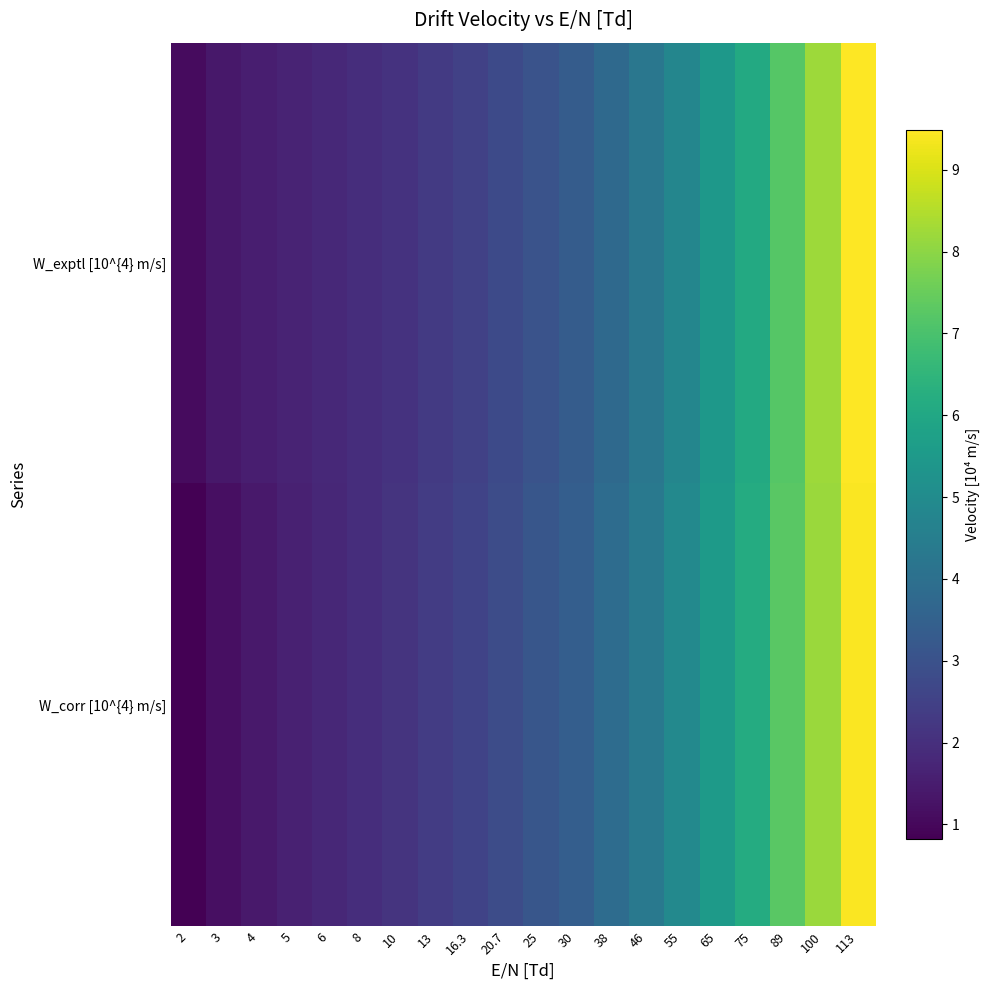

Reading left to right, transcribe all the data shown in this chart.

W_exptl [10^{4} m/s]: 2=1.1	3=1.4	4=1.6	5=1.7	6=1.8	8=1.9	10=2.1	13=2.3	16.3=2.5	20.7=2.8	25=3.0	30=3.3	38=3.8	46=4.3	55=4.8	65=5.4	75=6.1	89=7.2	100=8.2	113=9.5
W_corr [10^{4} m/s]: 2=0.8	3=1.2	4=1.4	5=1.6	6=1.8	8=2.0	10=2.1	13=2.4	16.3=2.6	20.7=2.9	25=3.1	30=3.4	38=3.9	46=4.3	55=4.9	65=5.5	75=6.2	89=7.3	100=8.2	113=9.4